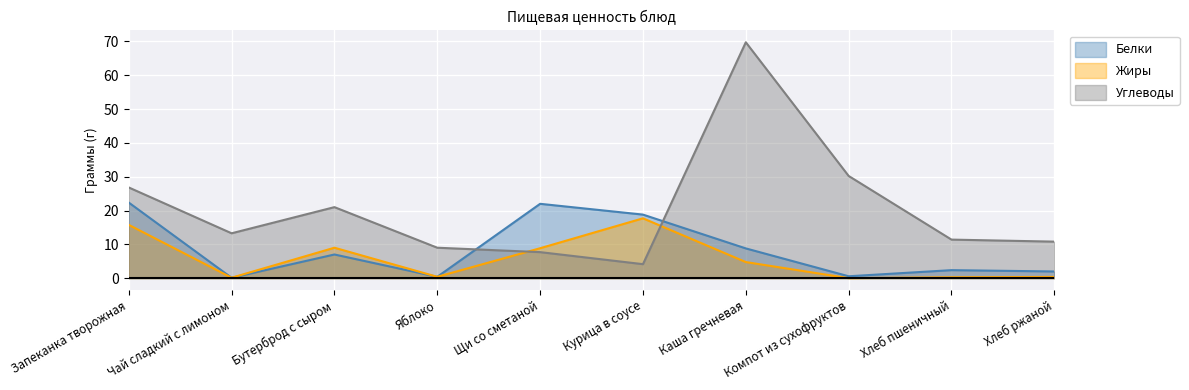

What position from the right is Каша гречневая?

4